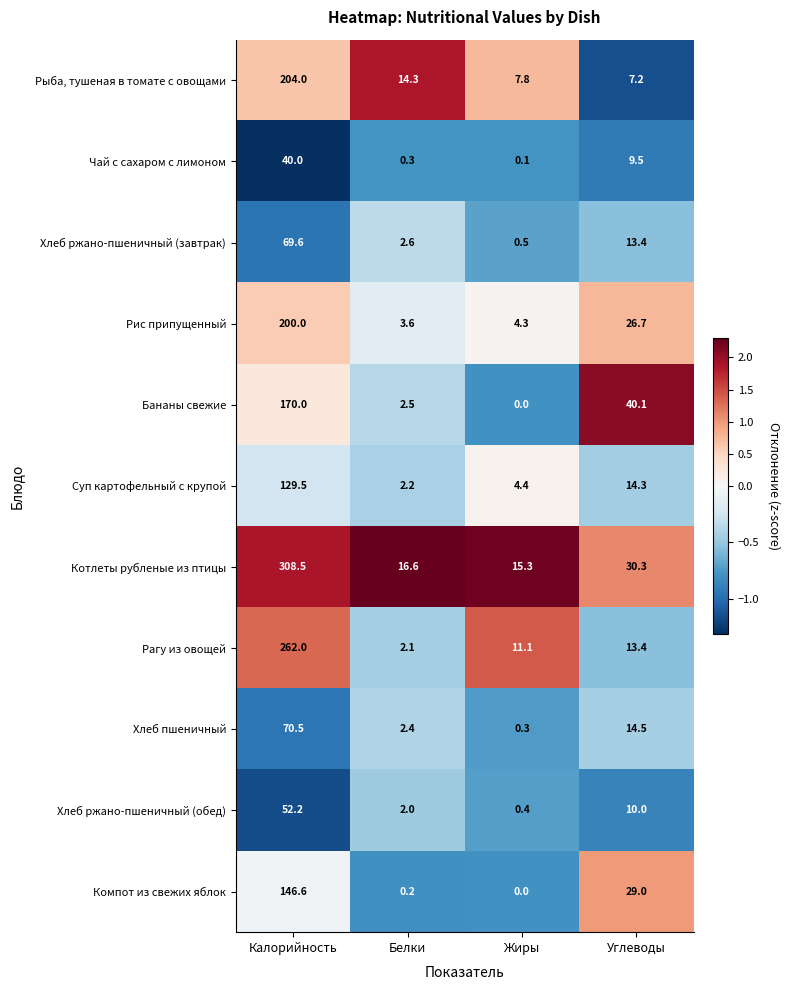

Is it true that Компот из свежих яблок equals 146.6 at Калорийность?

True